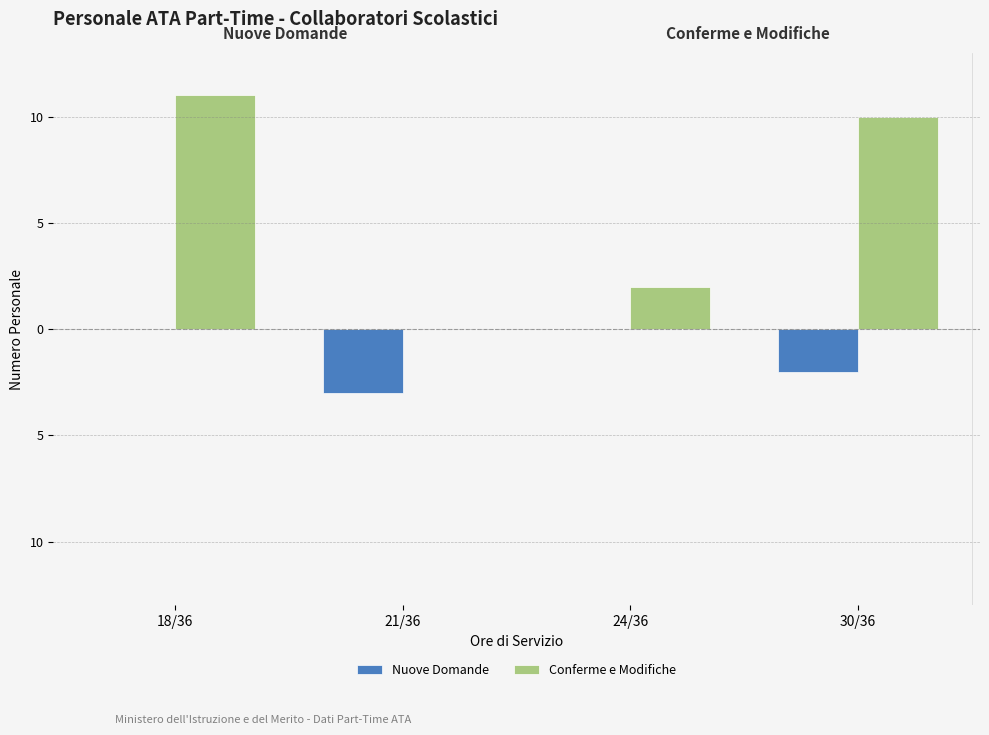

What are all the series names shown in the legend?

Nuove Domande, Conferme e Modifiche